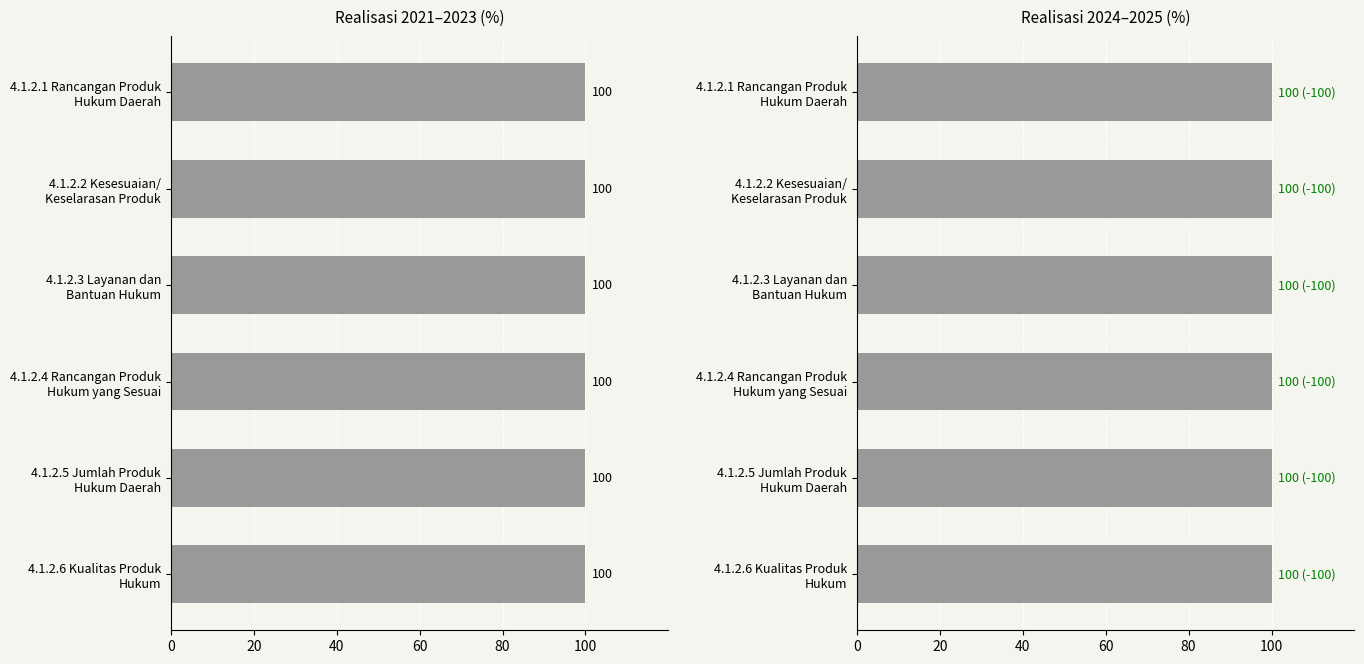

What is the sum of all 2021 values?

600